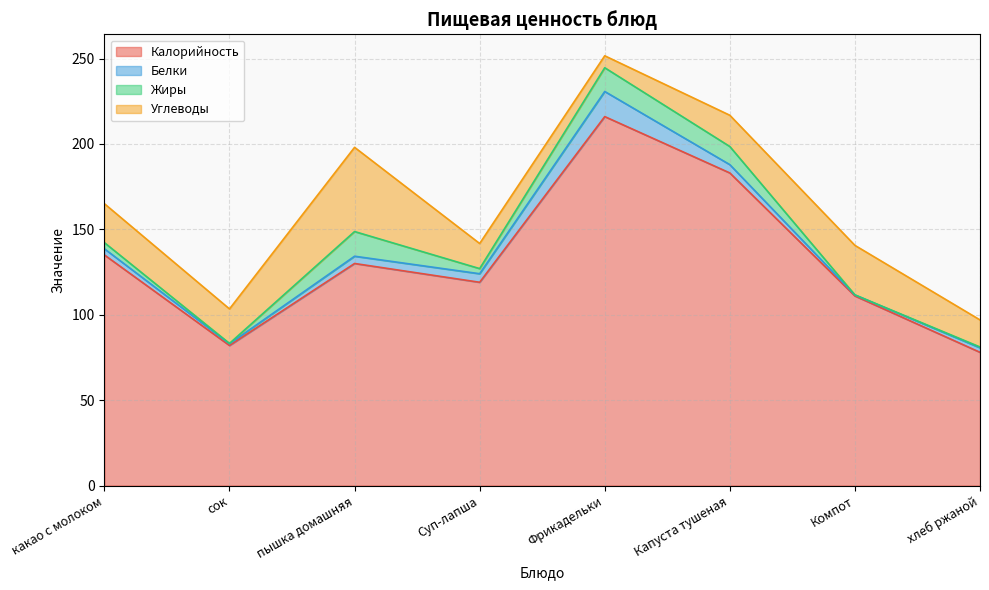

Between which two adjacent categories do Белки and Жиры first intersect?

сок and пышка домашняя